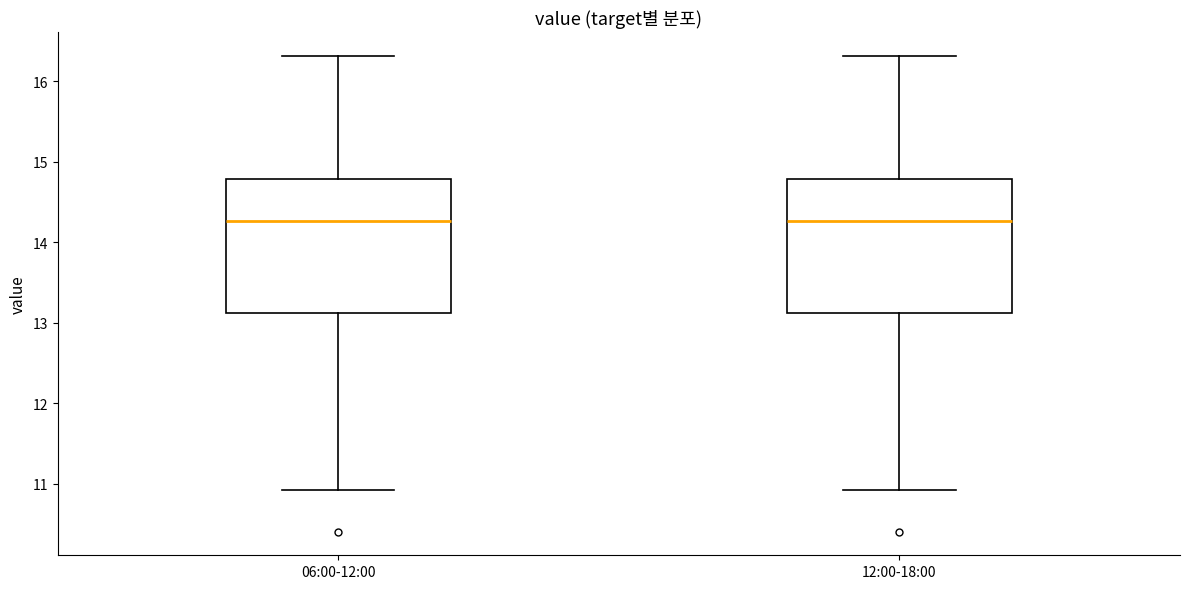

Reading left to right, transcribe this box plot: for each box, give where its median line is, the range the box spans, and where its two whiskers end, as read against the y-axis. The values are not printed on the chart, so give them approximately, as read against the axis.

06:00-12:00: median 14.3, box 13.1 to 14.8, whiskers 10.9 to 16.3
12:00-18:00: median 14.3, box 13.1 to 14.8, whiskers 10.9 to 16.3